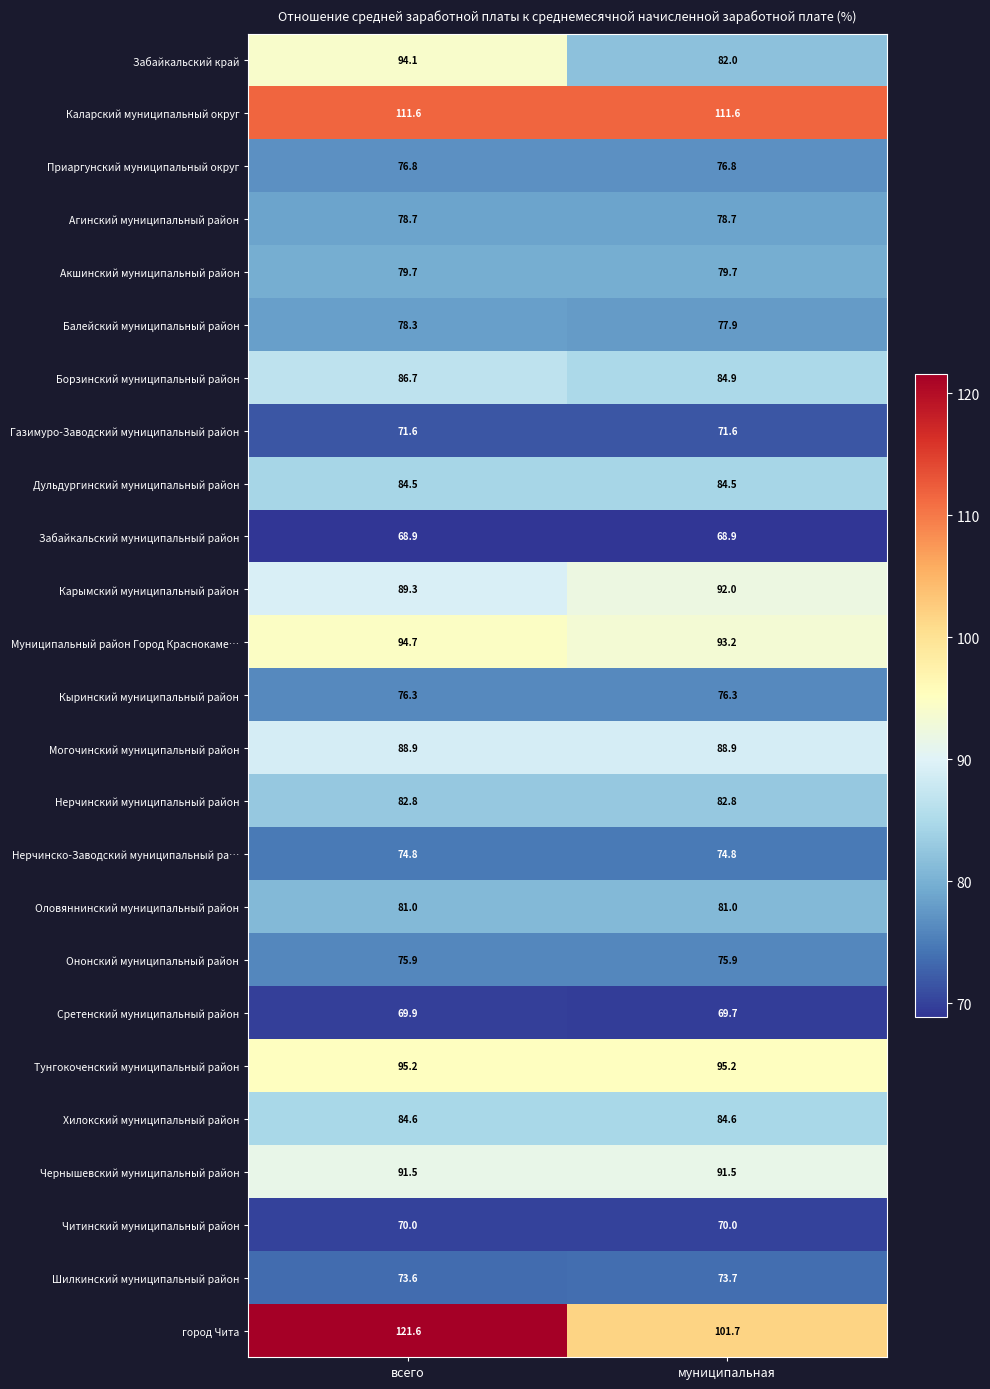

What is the smallest value displayed?

68.9